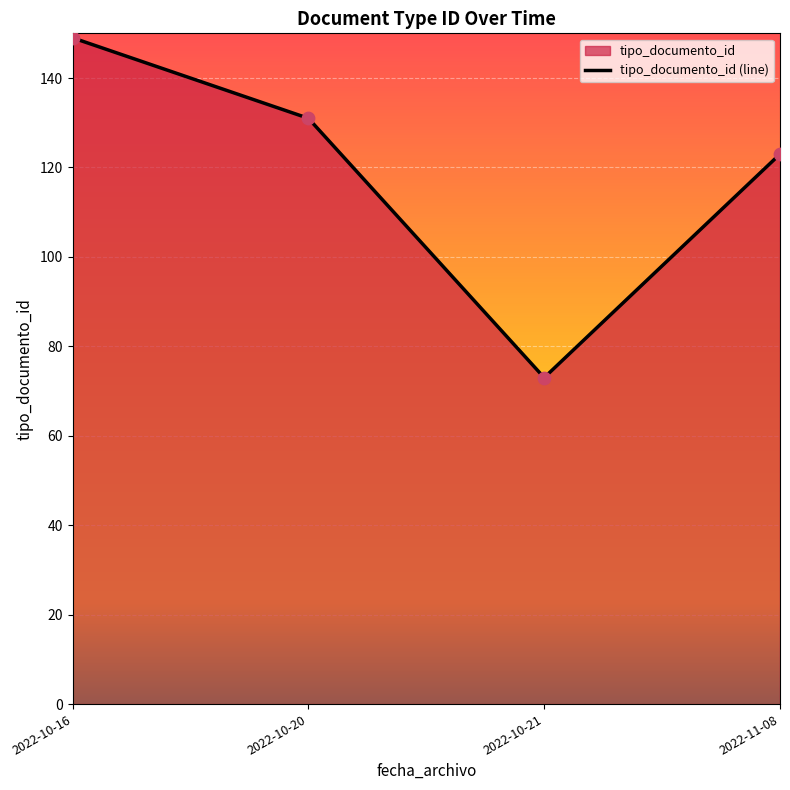

What is the ratio of the value at 2022-11-08 to the value at 2022-10-20?

0.9